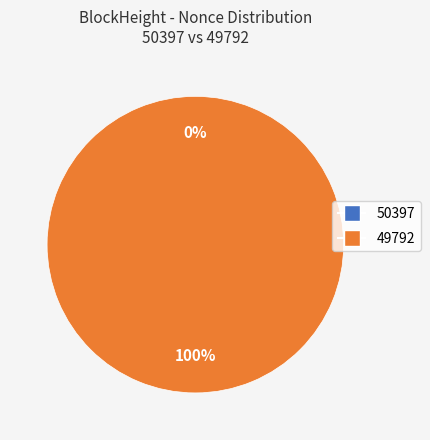

What is the majority slice?

49792